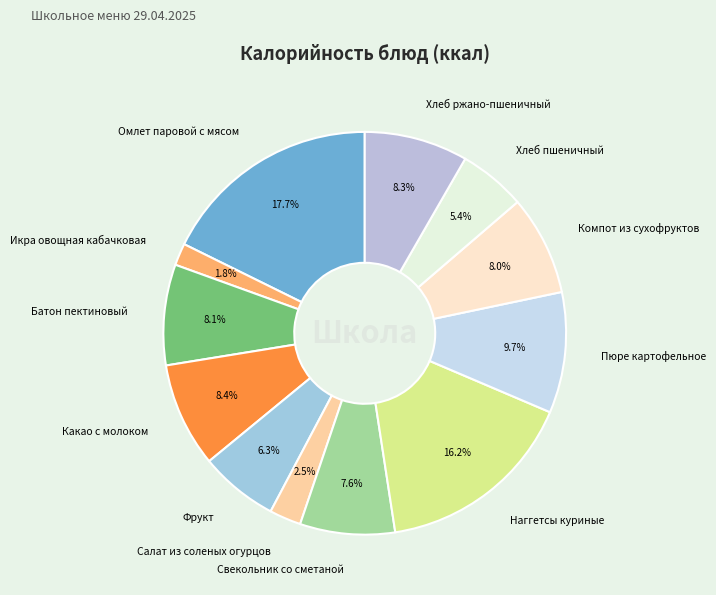

What percentage do Компот из сухофруктов and Хлеб пшеничный together represent?

13.4%